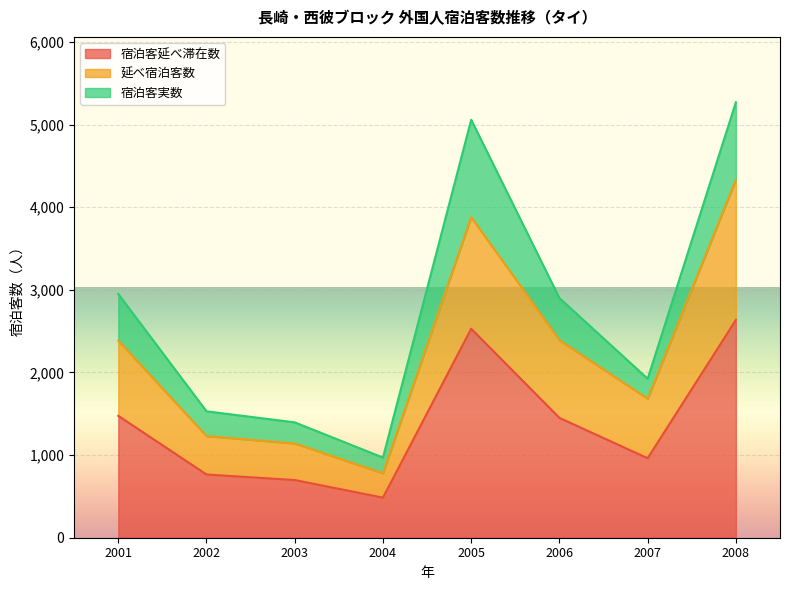

Which category has the highest value in the 宿泊客延べ滞在数 series?

2008